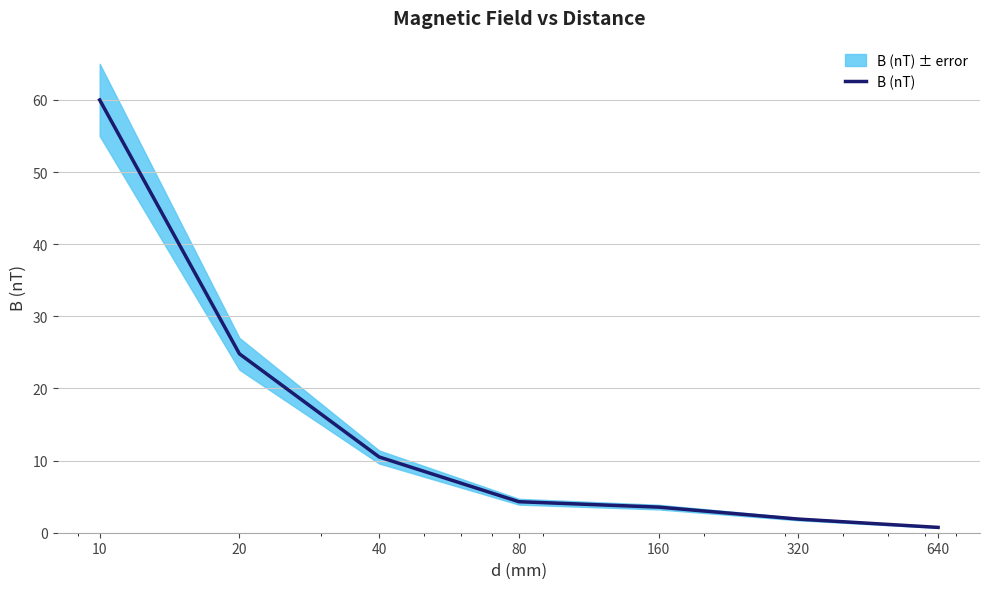

Reading right to left, extract all data points from this chart.

0.7	1.9	3.5	4.3	10.5	24.8	60.0